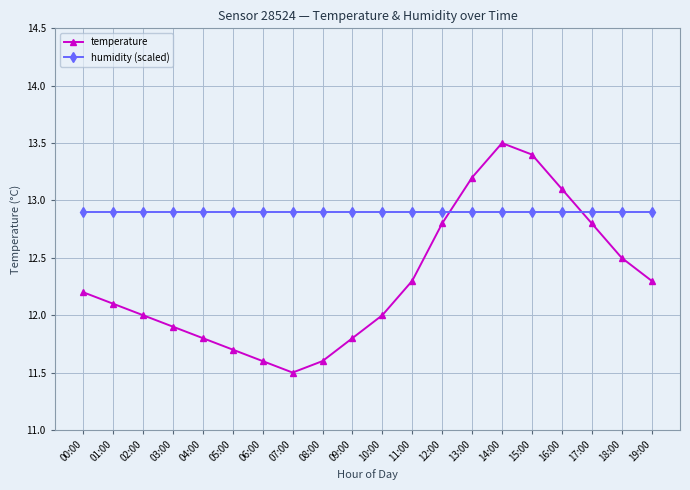

What are all the series names shown in the legend?

temperature, humidity (scaled)